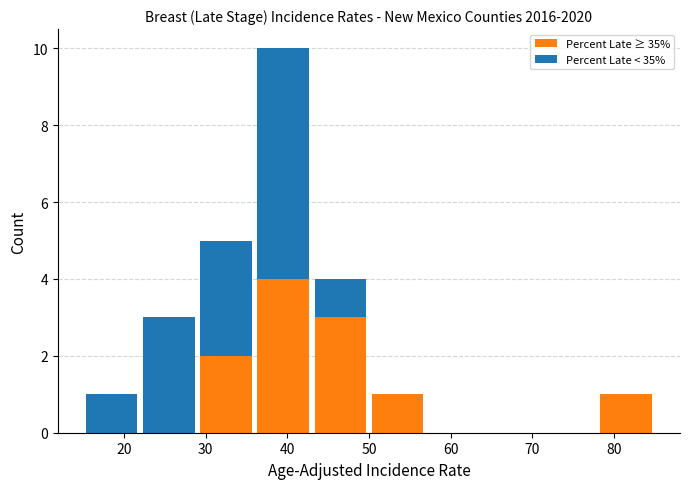

Reading left to right, list every stacked bar in this chart as the range it spans on the x-axis followed by its total height. The values are not printed on the chart, so give them approximately, as read against the axis.

15 to 22: 1
22 to 29: 3
29 to 36: 5
36 to 43: 10
43 to 50: 4
50 to 57: 1
57 to 64: 0
64 to 71: 0
71 to 78: 0
78 to 85: 1